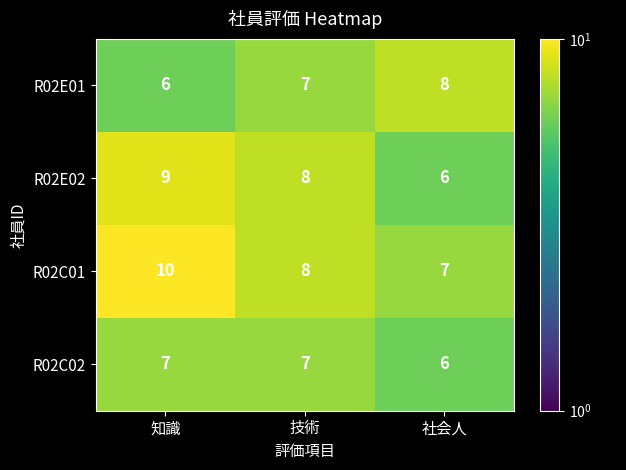

Reading left to right, what are all the values shown in this chart?

R02E01: 知識=6	技術=7	社会人=8
R02E02: 知識=9	技術=8	社会人=6
R02C01: 知識=10	技術=8	社会人=7
R02C02: 知識=7	技術=7	社会人=6